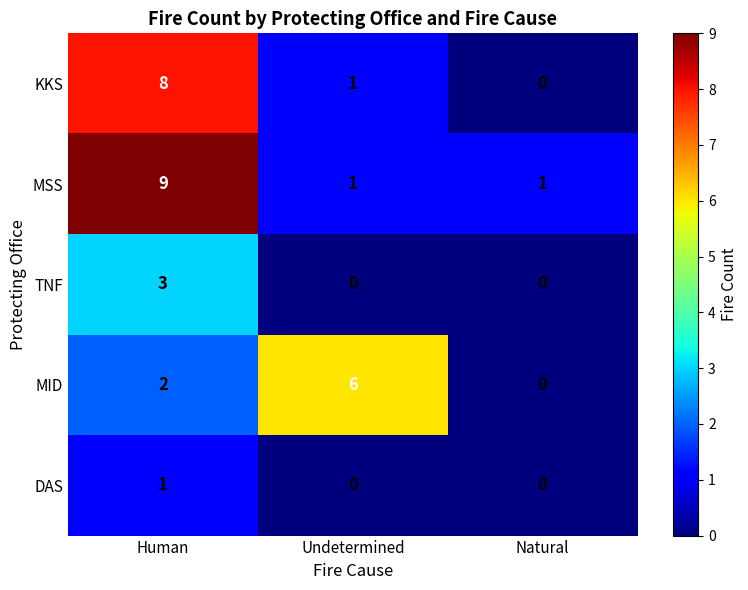

What is the spread (max minus min) of values at Human?

8